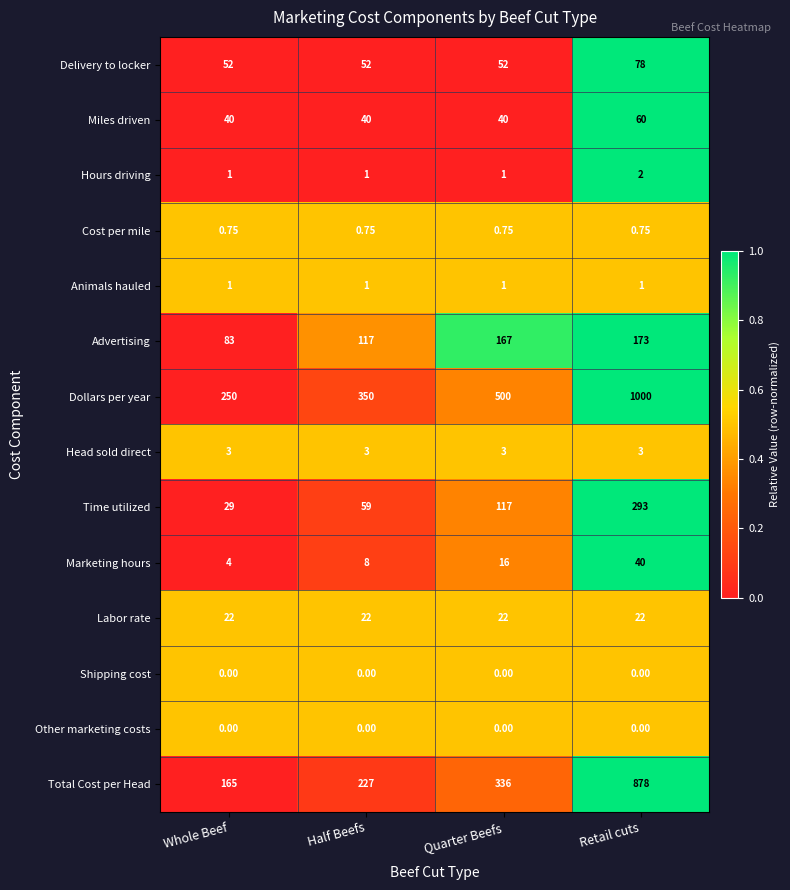

At which label is Advertising closest to 128?

Half Beefs